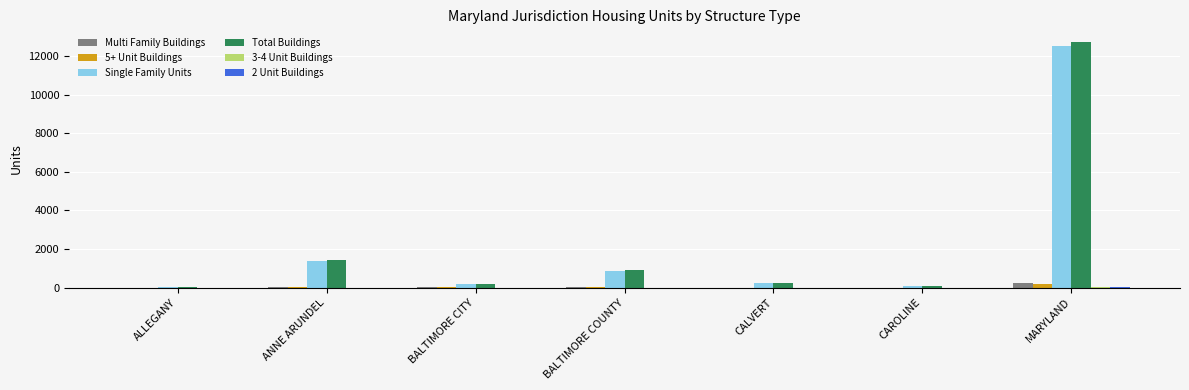

What is the highest value of the Single Family Units series?

12520